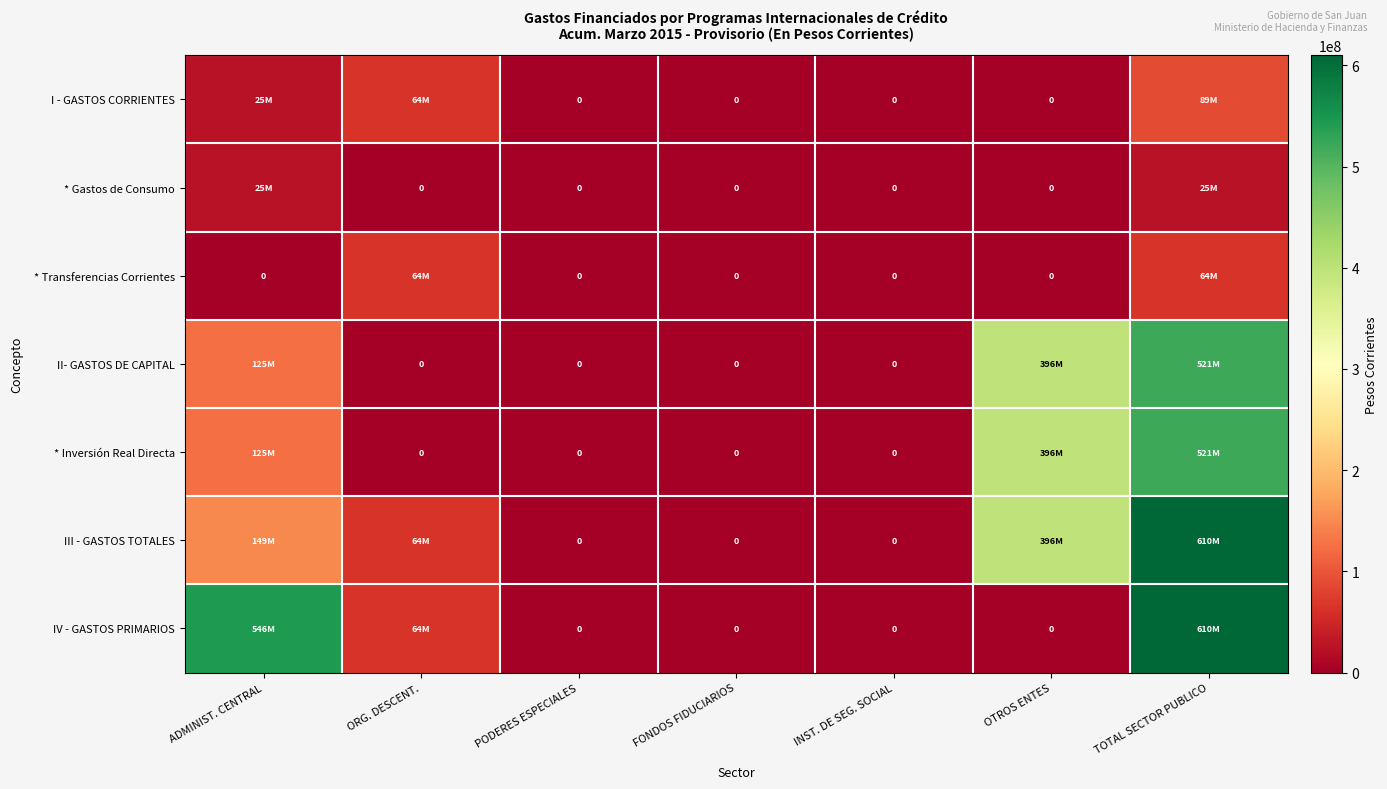

What is the difference between the maximum and second lowest values in the * Inversión Real Directa series?

521027000